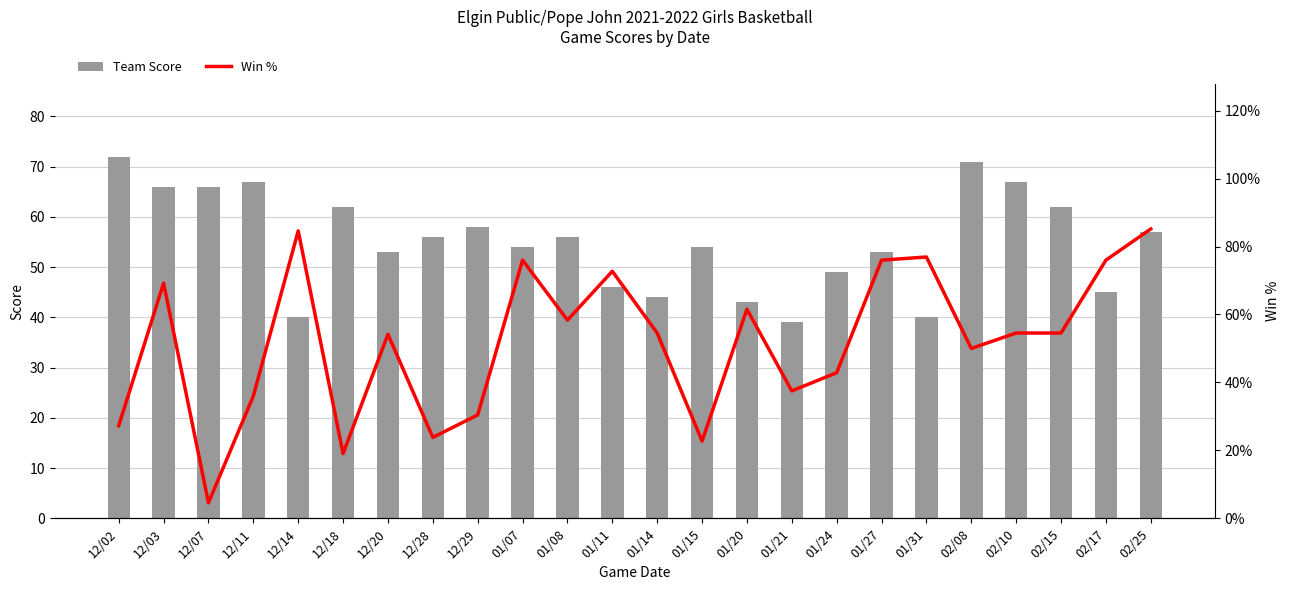

At which category does the chart reach its peak across all series?

02/25